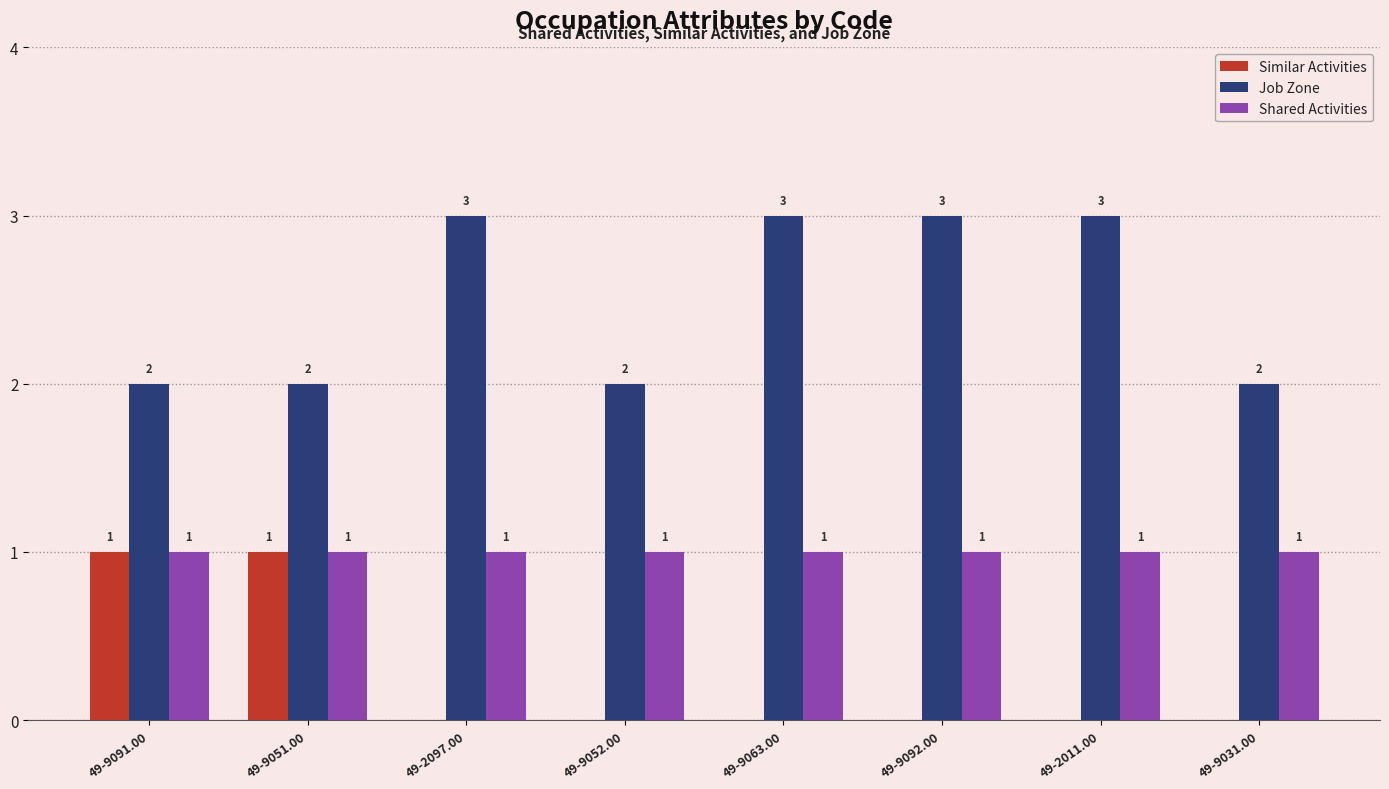

Between 49-9052.00 and 49-9092.00, which series saw the biggest shift?

Job Zone